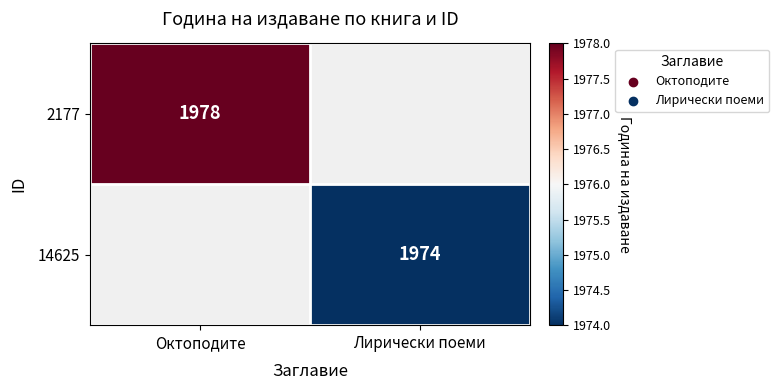

The 14625 series shows 2626 at Лирически поеми. True or false?

False